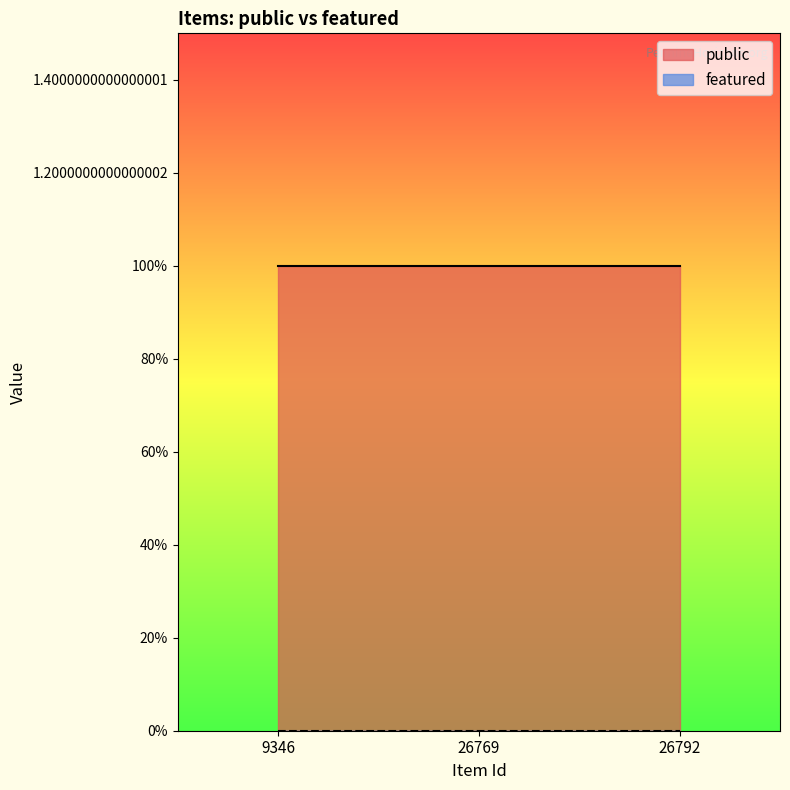

At which category does the chart reach its minimum across all series?

9346